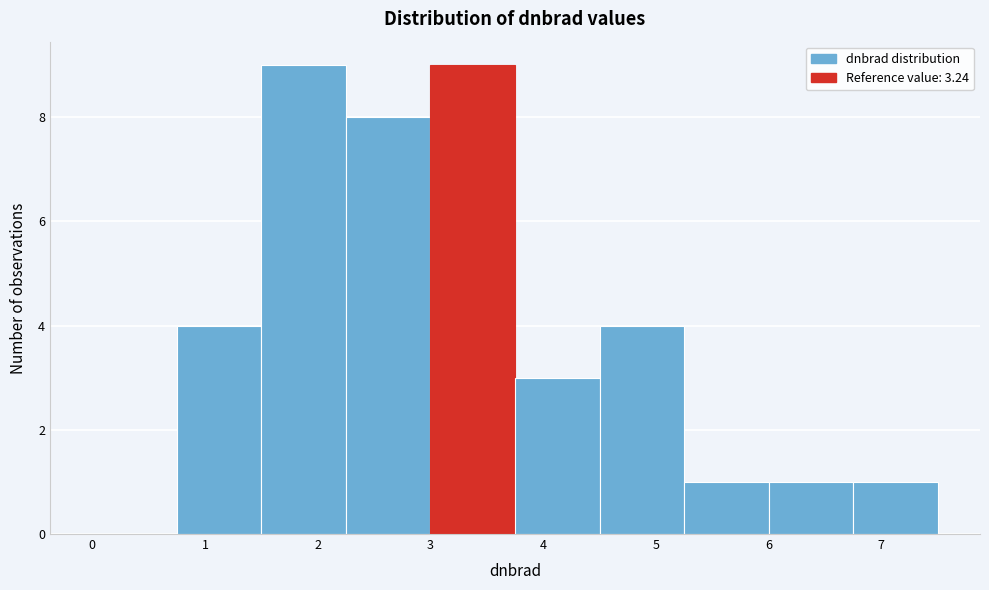

Reading left to right, list every bar in this chart as the range it spans on the x-axis followed by its height. Neither the bar edges nor the heights are printed on the chart, so give them approximately, as read against the axes.

0.00 to 0.75: 0
0.75 to 1.50: 4
1.50 to 2.25: 9
2.25 to 3.00: 8
3.00 to 3.75: 9
3.75 to 4.50: 3
4.50 to 5.25: 4
5.25 to 6.00: 1
6.00 to 6.75: 1
6.75 to 7.50: 1